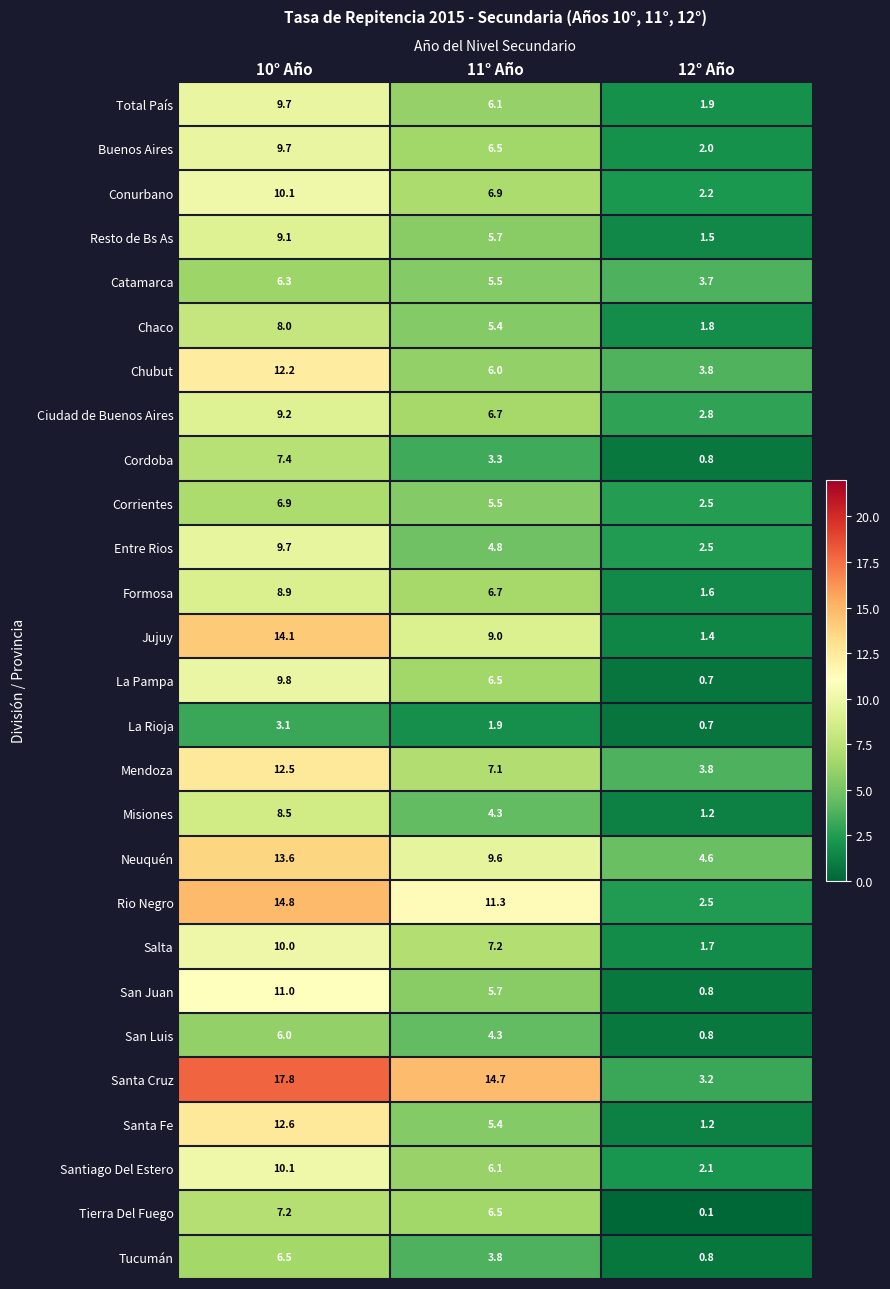

Count the number of categories in the chart.

3